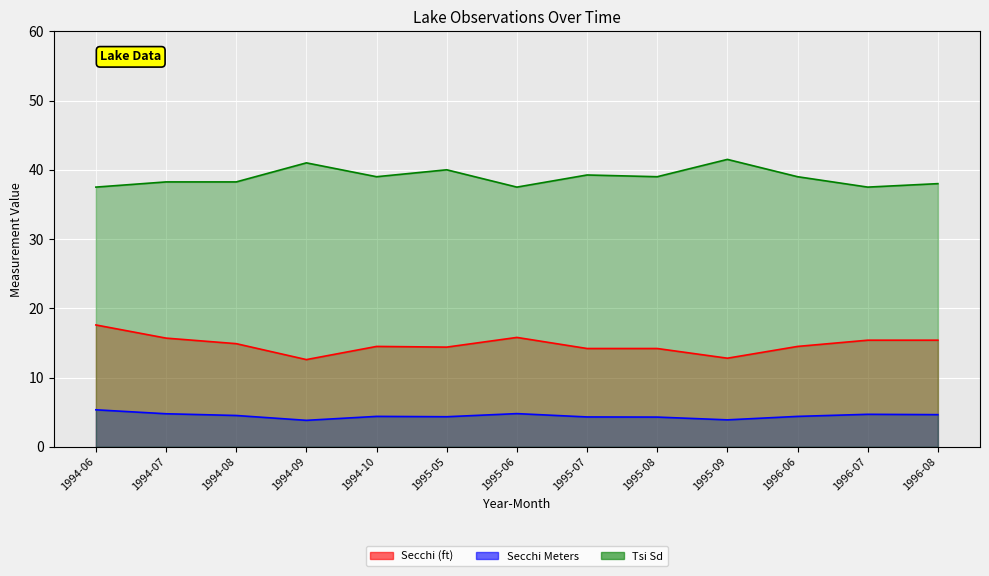

Reading left to right, transcribe all the data shown in this chart.

Secchi (ft): 17.6	15.7	14.9	12.6	14.5	14.4	15.8	14.2	14.2	12.8	14.5	15.4	15.4
Secchi Meters: 5.3	4.8	4.5	3.8	4.4	4.3	4.8	4.3	4.3	3.9	4.4	4.7	4.7
Tsi Sd: 37.5	38.2	38.2	41.0	39.0	40.0	37.5	39.2	39.0	41.5	39.0	37.5	38.0